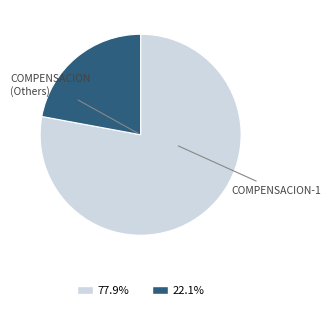

Does any single category account for the majority?

Yes